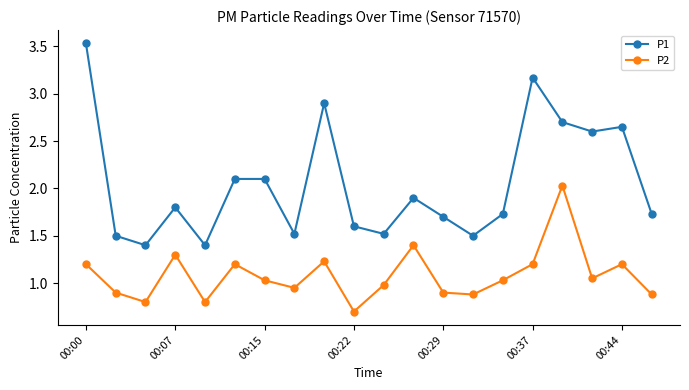

Which series has the largest range (max minus min)?

P1